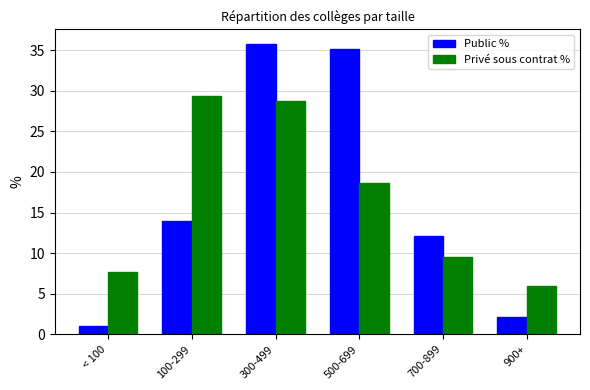

The Privé sous contrat % series shows 11.1 at < 100. True or false?

False